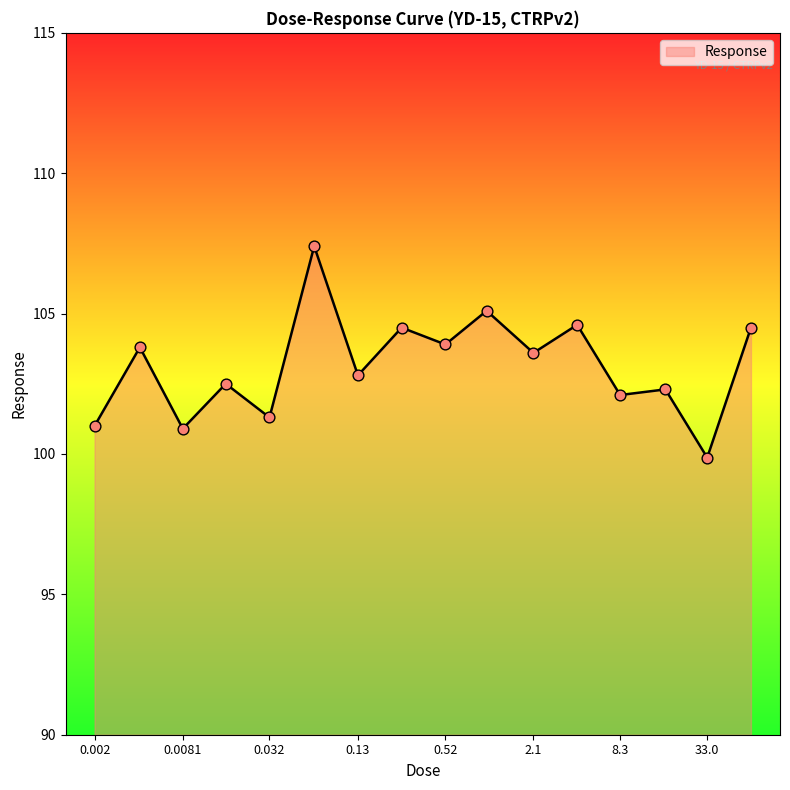

What is the difference between the maximum and minimum values?

7.5